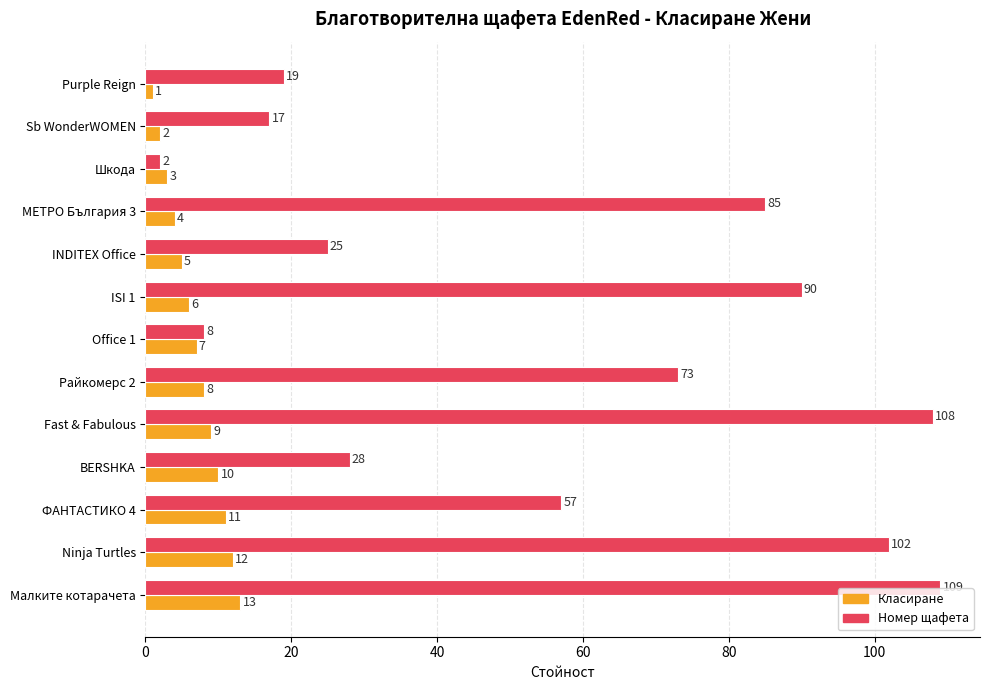

Where is Номер щафета nearest to the value 55?

ФАНТАСТИКО 4